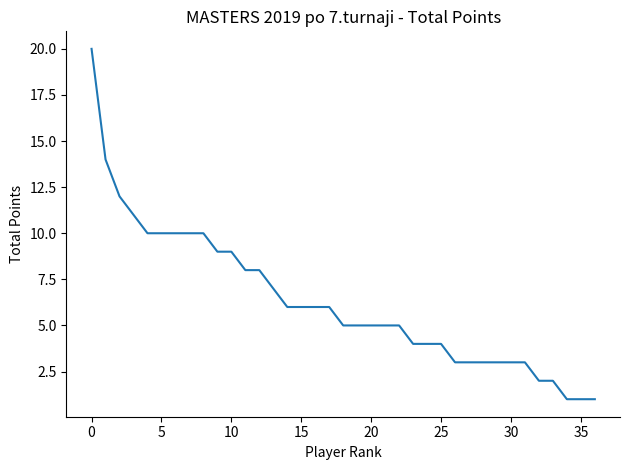

What is the difference between the maximum and minimum values?

19